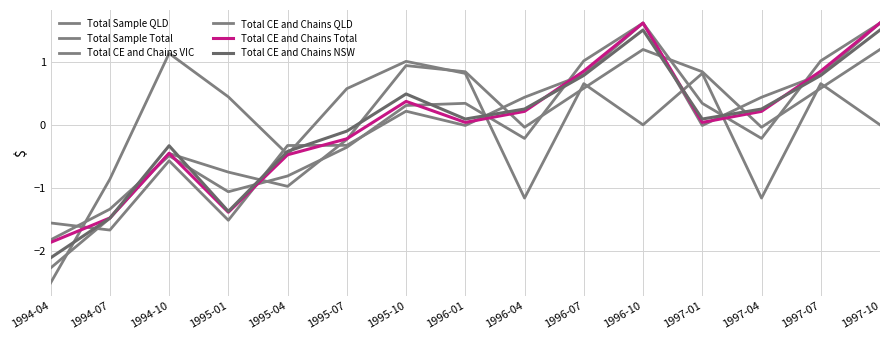

What is the highest value of the Total CE and Chains VIC series?

1.6